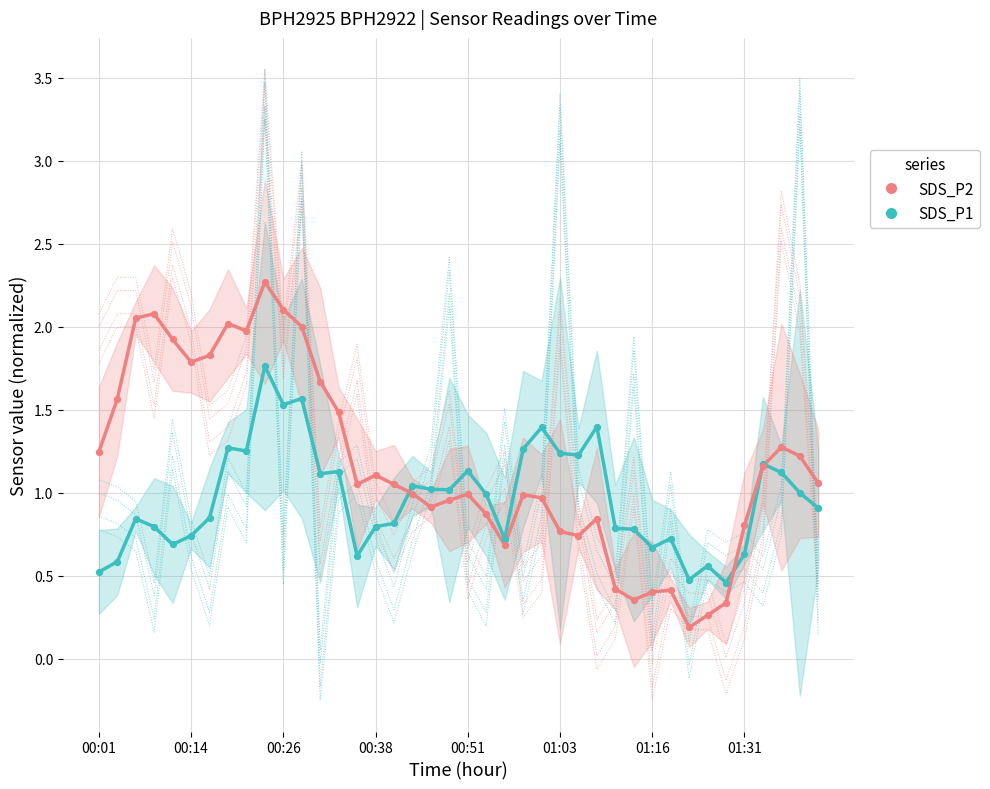

Which series reaches the minimum Y coordinate?

SDS_P2